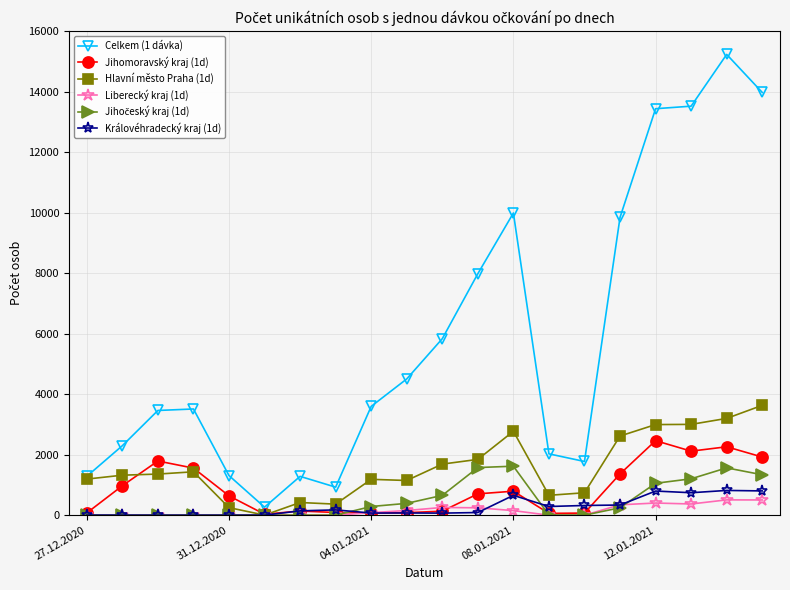

Which series has the largest total across all categories?

Celkem (1 dávka)